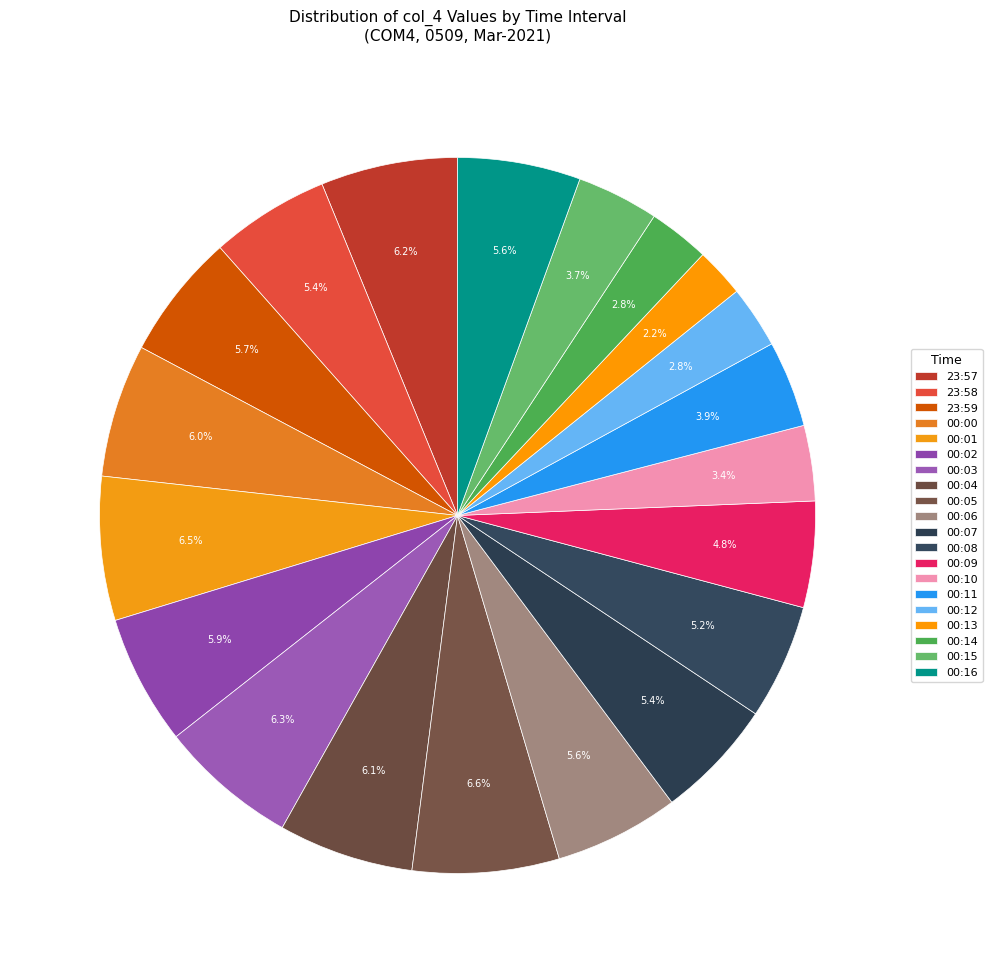

True or false: 23:58 accounts for 5% of the total.

True